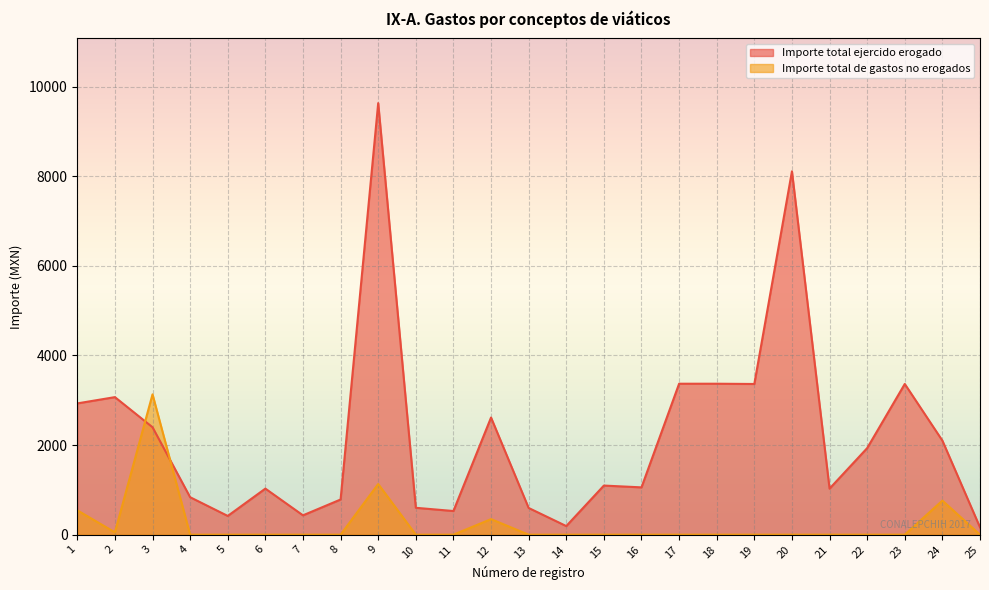

What is the difference between the Importe total ejercido erogado values at 15 and 6?

68.0